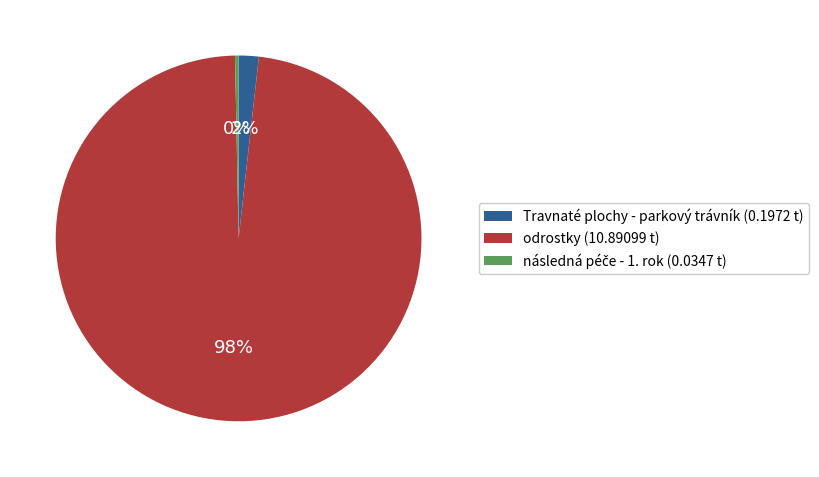

Between odrostky (10.89099 t) and Travnaté plochy - parkový trávník (0.1972 t), which is larger?

odrostky (10.89099 t)